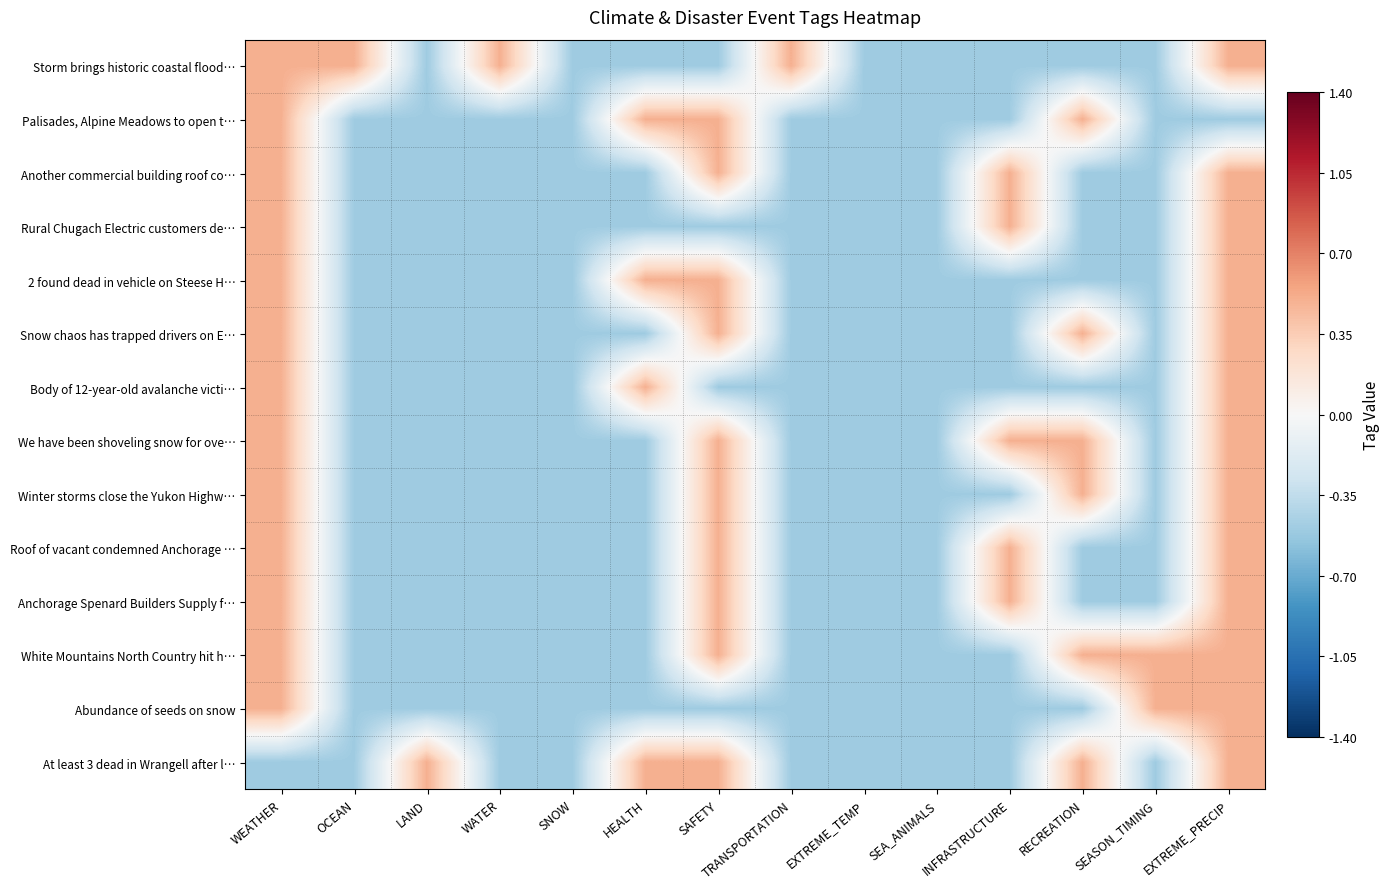

What is the difference between the highest and lowest values at SEASON_TIMING?

1.0